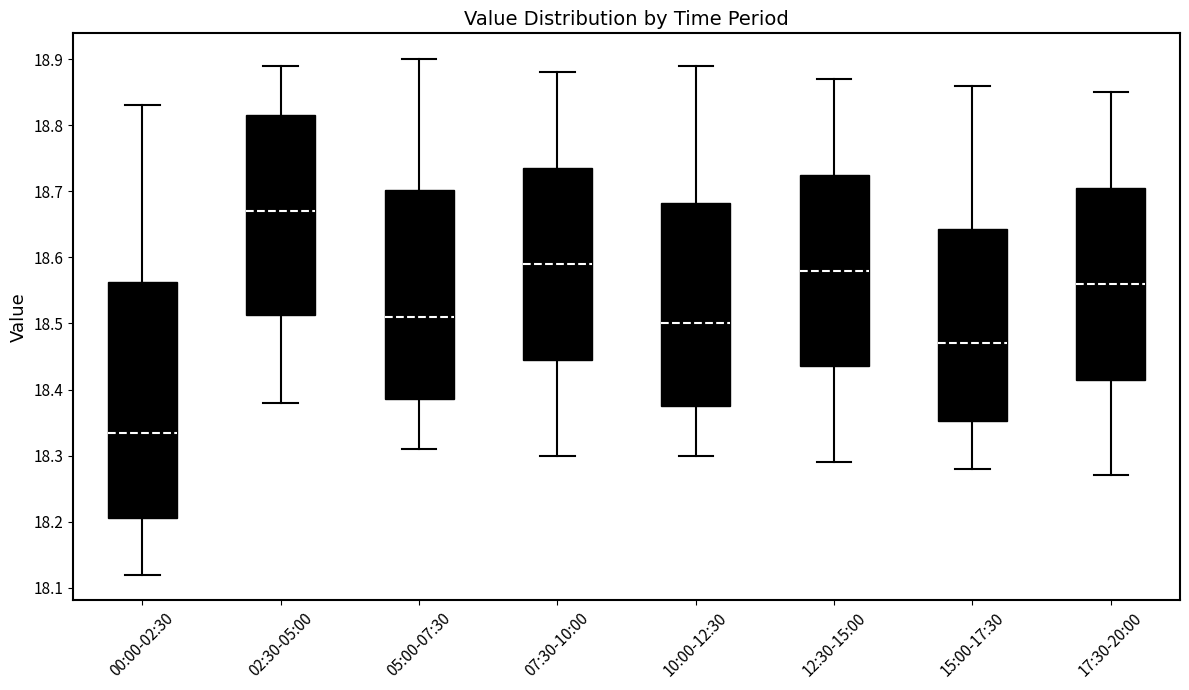

Which box is the tallest, from its lower edge to its upper edge?

00:00-02:30